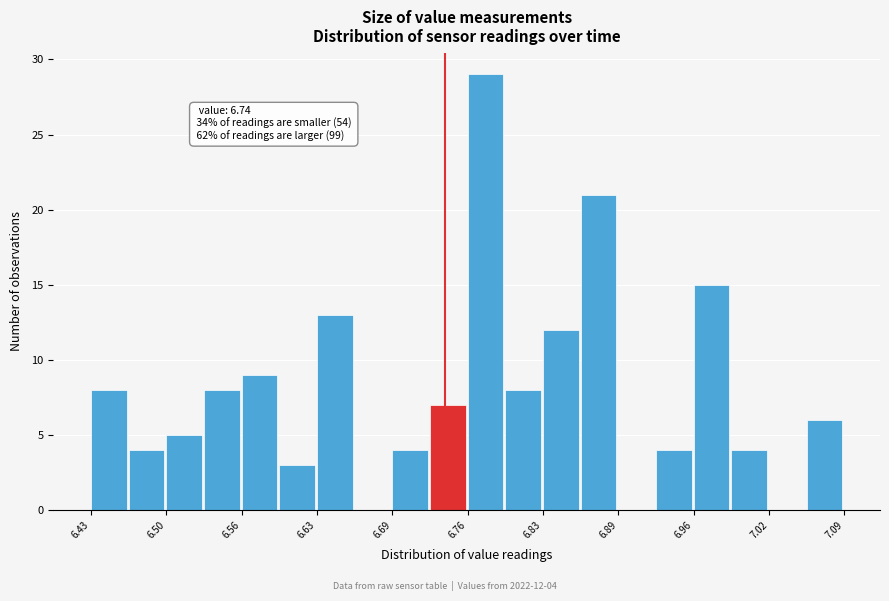

Around what value on the x-axis is the tallest bar? Give the approximate position of its centre, as read against the axis.

6.78